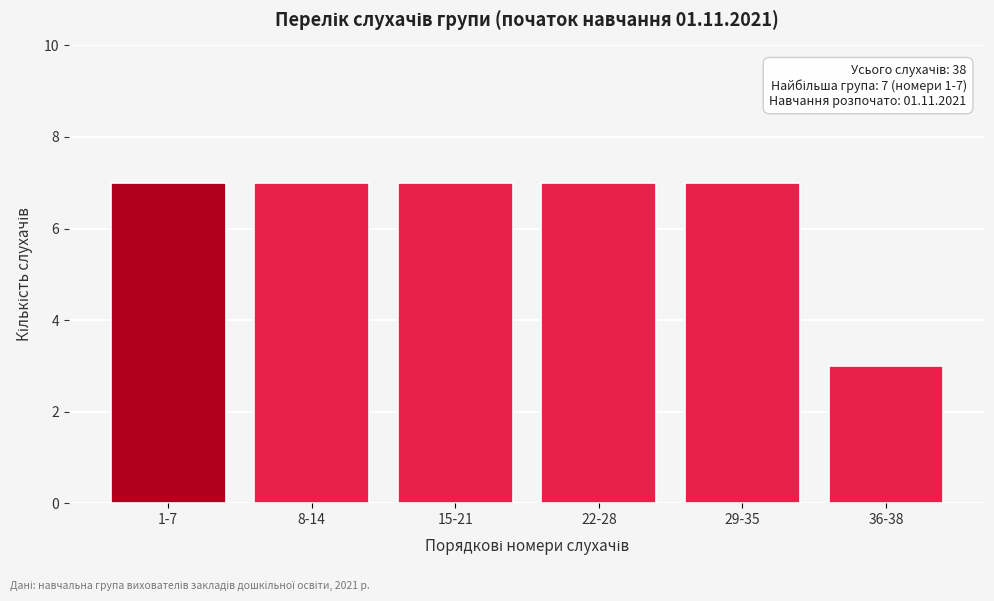

Reading left to right, transcribe all the data shown in this chart.

1-7=7	8-14=7	15-21=7	22-28=7	29-35=7	36-38=3